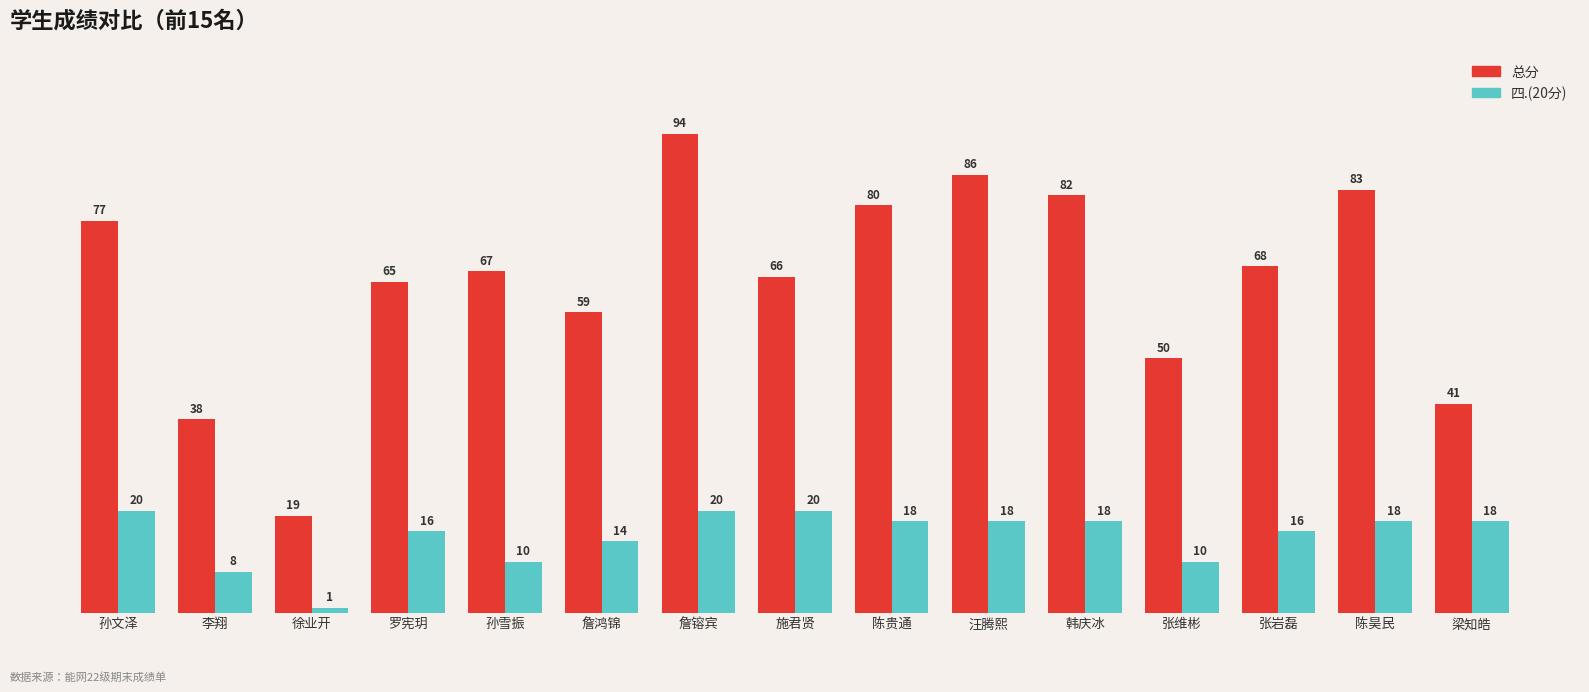

Reading right to left, transcribe all the data shown in this chart.

总分: 41	83	68	50	82	86	80	66	94	59	67	65	19	38	77
四.(20分): 18	18	16	10	18	18	18	20	20	14	10	16	1	8	20